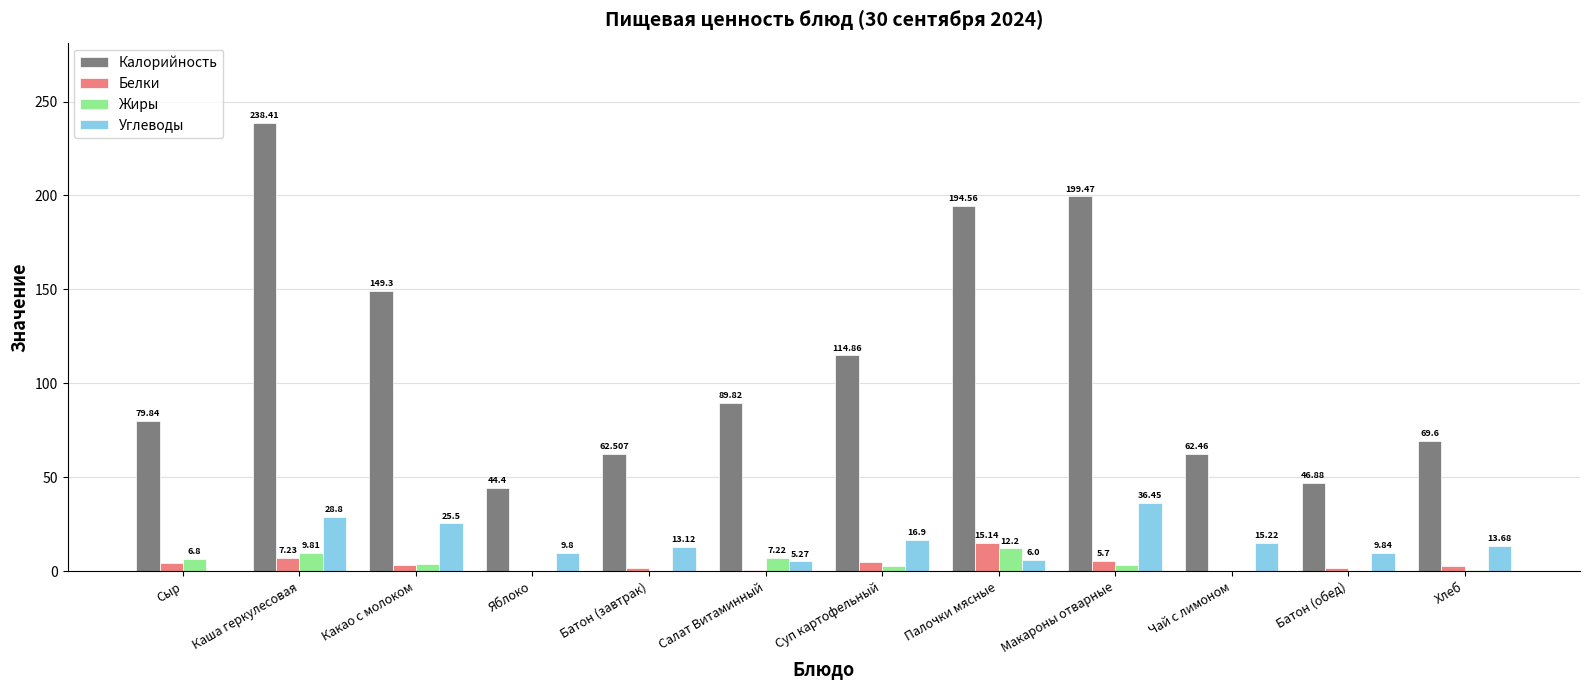

Between Каша геркулесовая and Яблоко, which series saw the biggest shift?

Калорийность